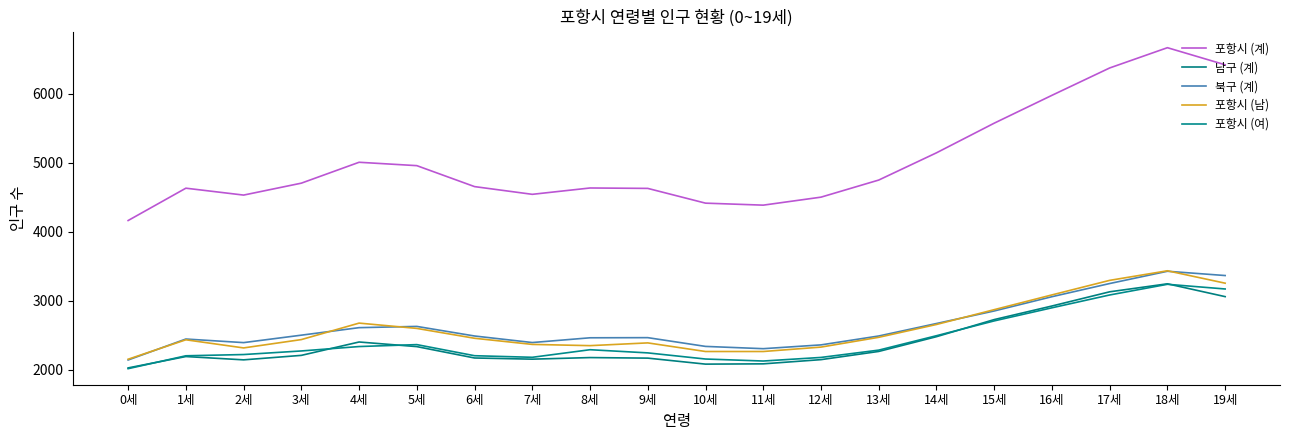

Where is the first local maximum for 포항시 (계)?

1세